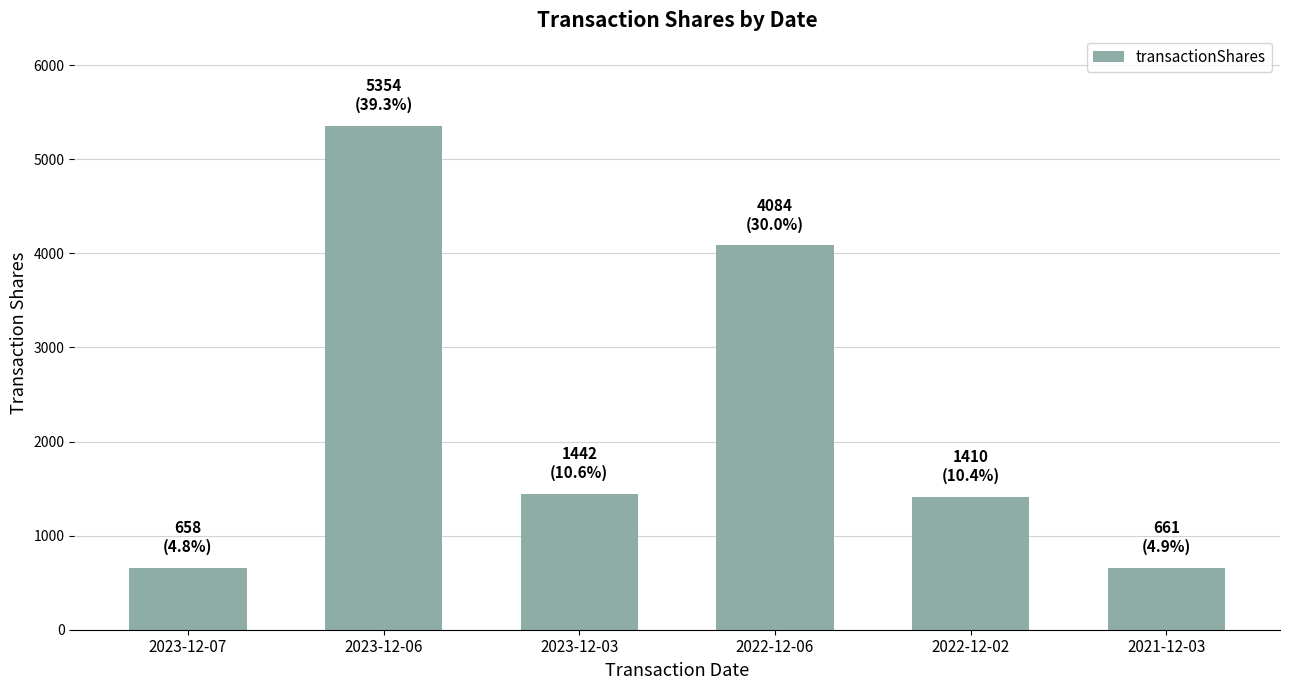

Where is the data nearest to the value 3006?

2022-12-06